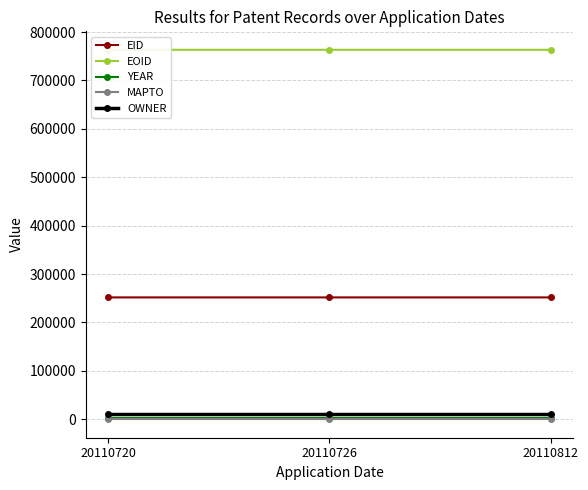

What is the greatest value displayed?

763253